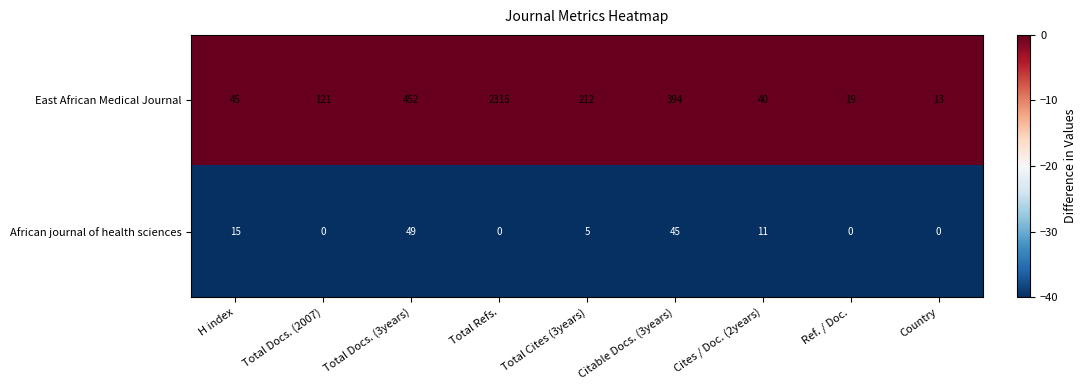

Which series has the largest range (max minus min)?

East African Medical Journal